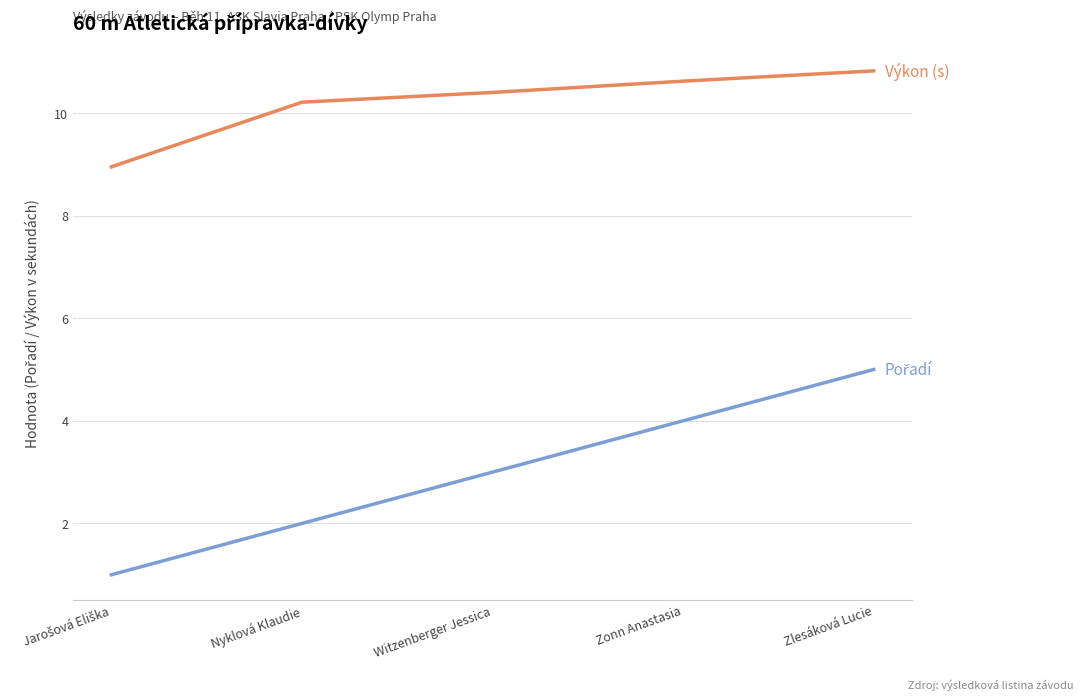

What is the maximum value shown in the chart?

10.8